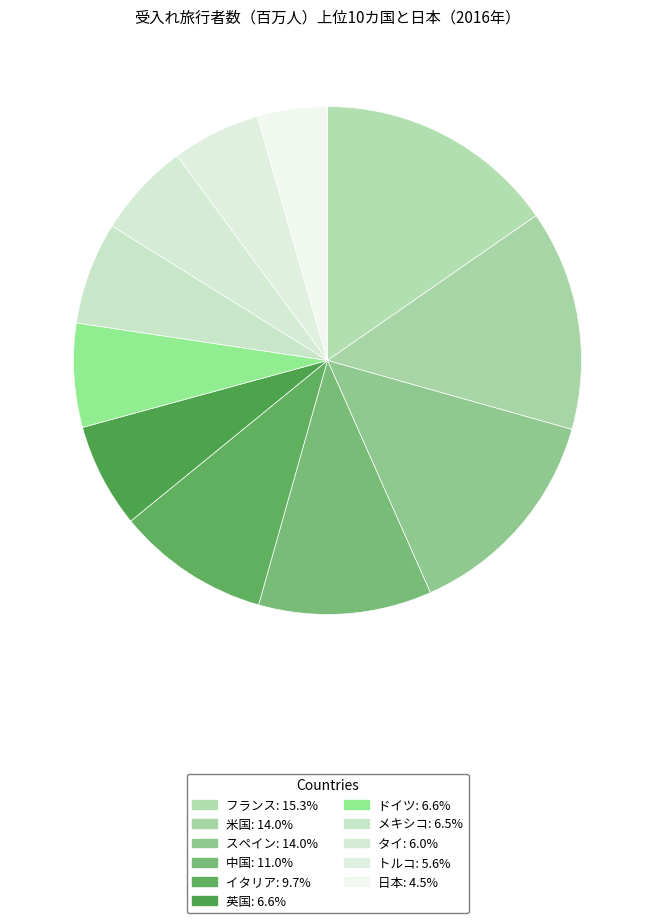

Between タイ and 米国, which is larger?

米国